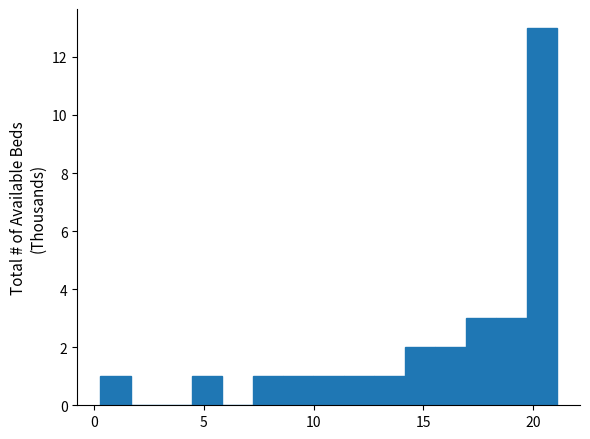

Around what value on the x-axis is the tallest bar? Give the approximate position of its centre, as read against the axis.

20.5